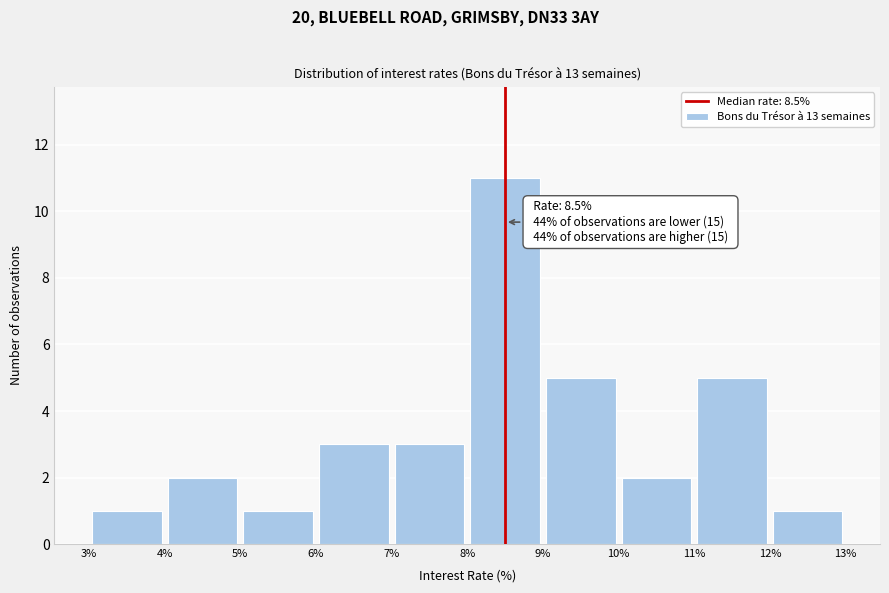

Which range on the x-axis has the tallest bar?

8% to 9%